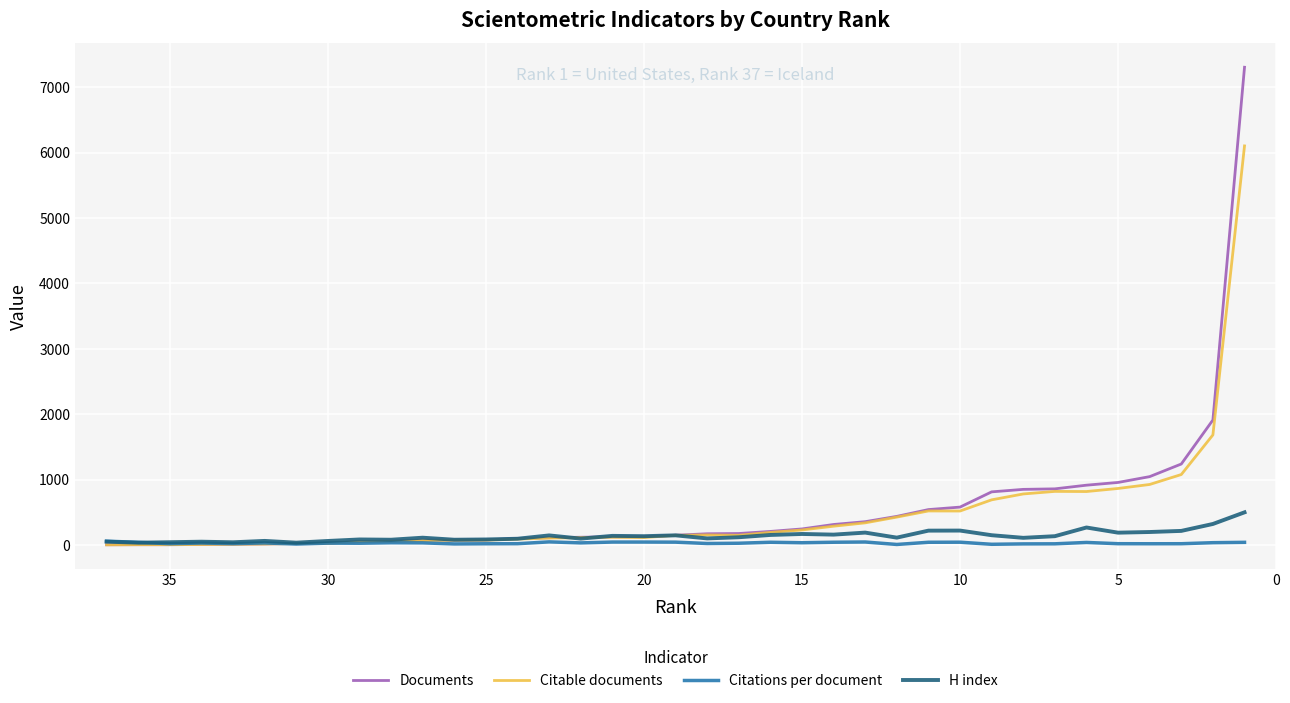

True or false: H index has more than 1 interior local peaks.

True